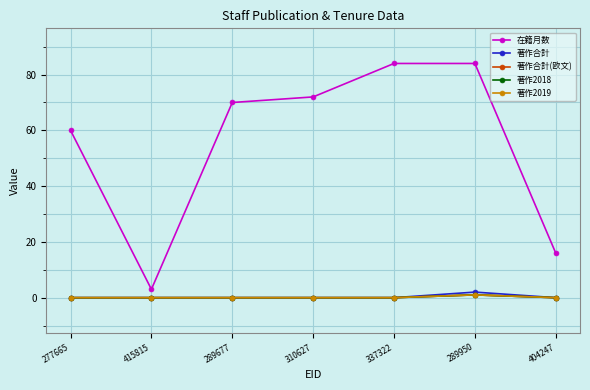

At how many categories does at least one series exceed 36?

5